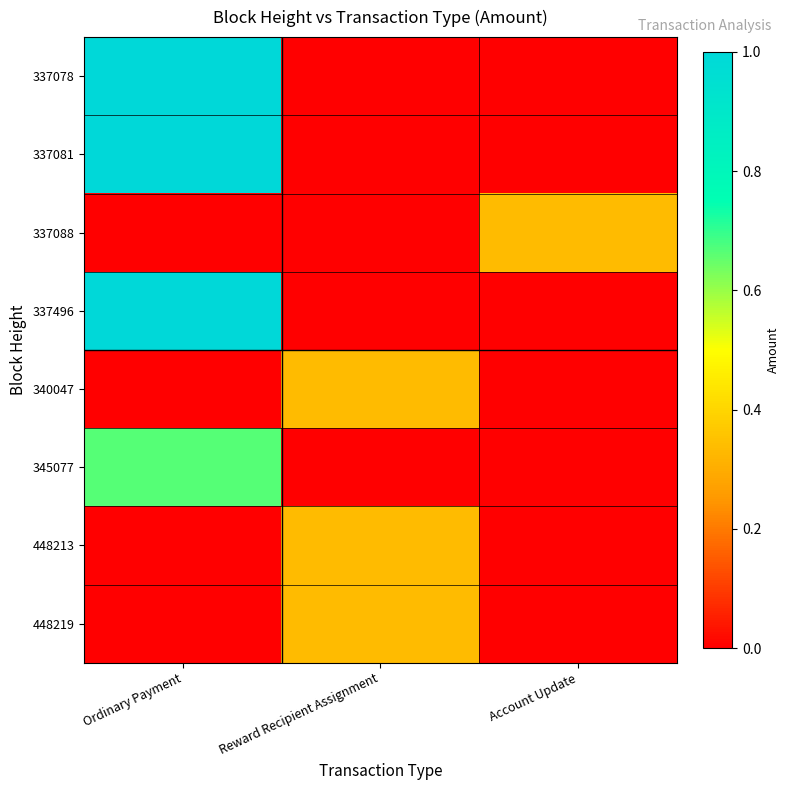

Reading right to left, what are all the values shown in this chart?

337078: Account Update=0.0	Reward Recipient Assignment=0.0	Ordinary Payment=1.0
337081: Account Update=0.0	Reward Recipient Assignment=0.0	Ordinary Payment=1.0
337088: Account Update=0.3	Reward Recipient Assignment=0.0	Ordinary Payment=0.0
337496: Account Update=0.0	Reward Recipient Assignment=0.0	Ordinary Payment=1.0
340047: Account Update=0.0	Reward Recipient Assignment=0.3	Ordinary Payment=0.0
345077: Account Update=0.0	Reward Recipient Assignment=0.0	Ordinary Payment=0.7
448213: Account Update=0.0	Reward Recipient Assignment=0.3	Ordinary Payment=0.0
448219: Account Update=0.0	Reward Recipient Assignment=0.3	Ordinary Payment=0.0